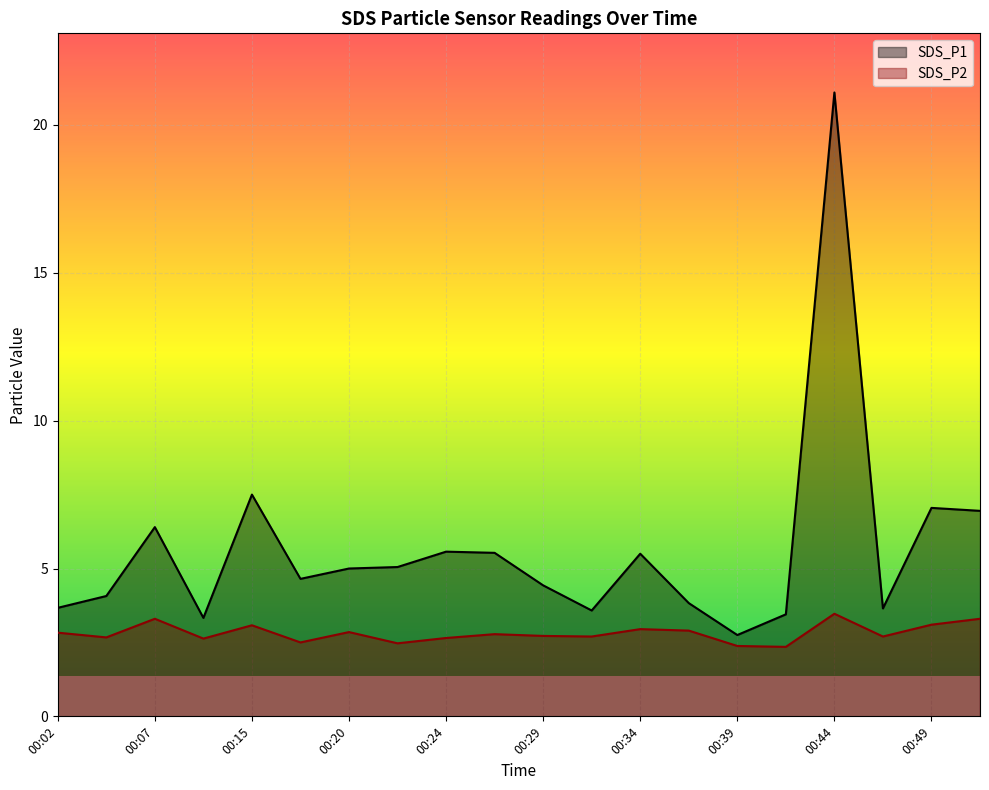

At which label does SDS_P1 first exceed 5?

00:07